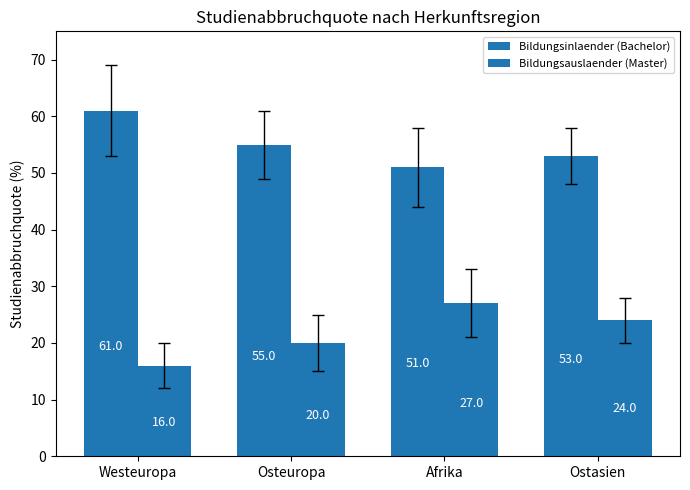

At which category is the sum across all series the highest?

Afrika